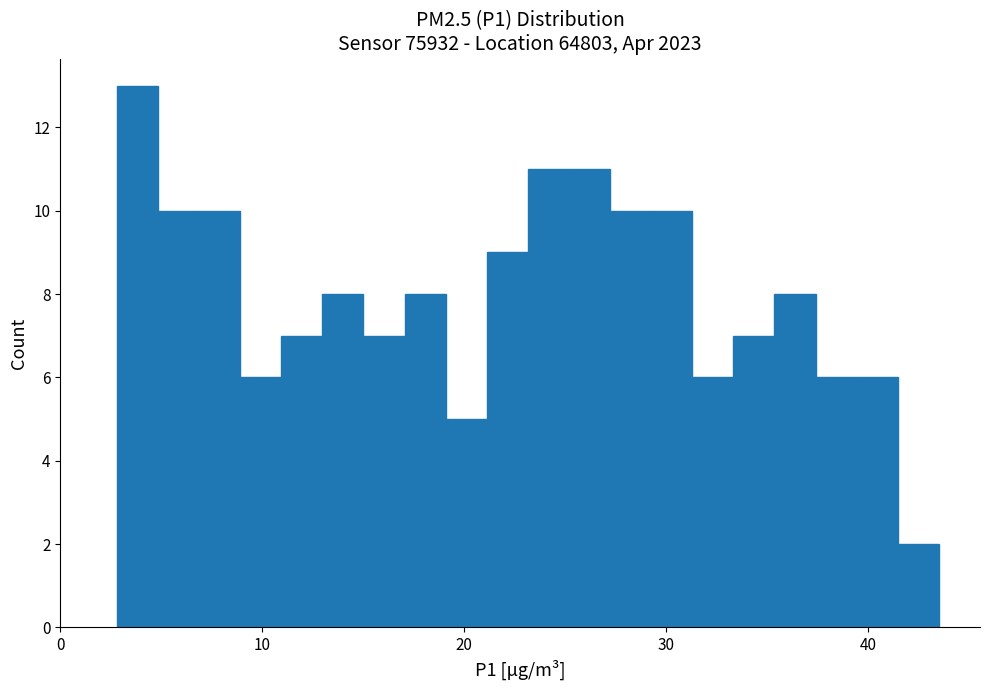

Around what value on the x-axis is the tallest bar? Give the approximate position of its centre, as read against the axis.

4